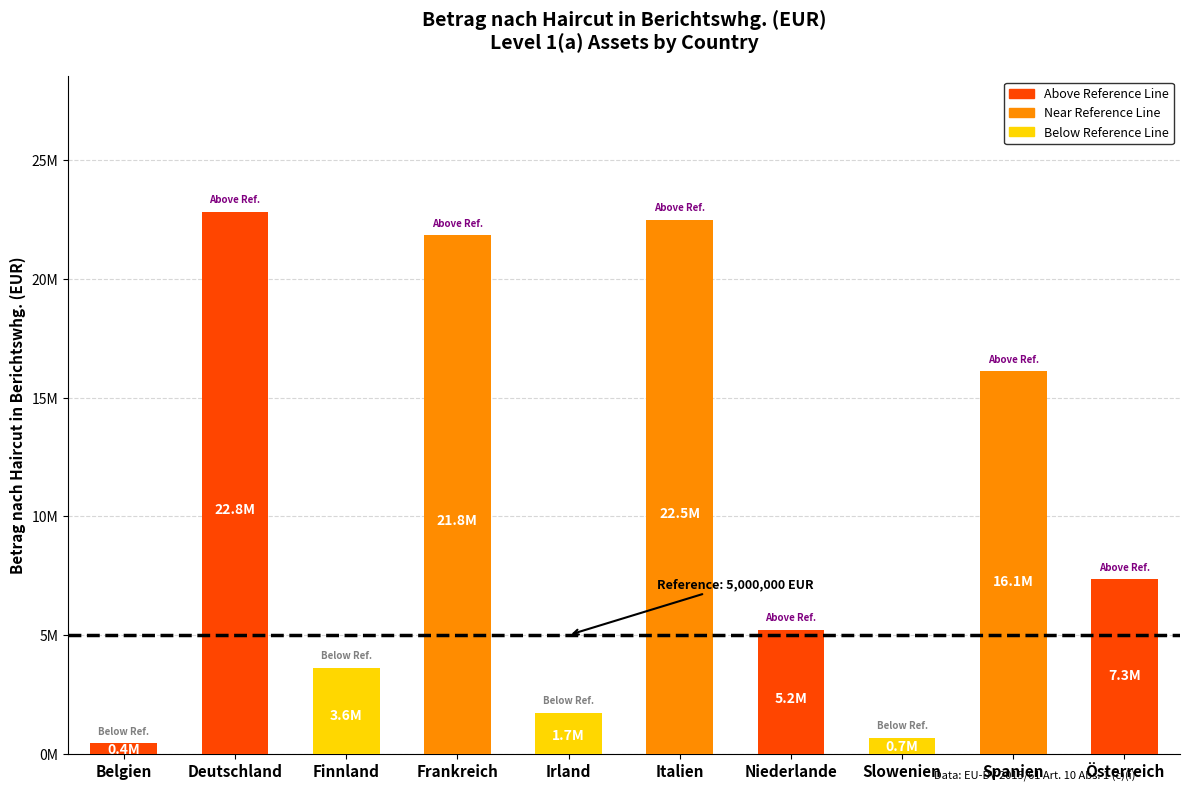

What is the greatest value displayed?

22821180.7